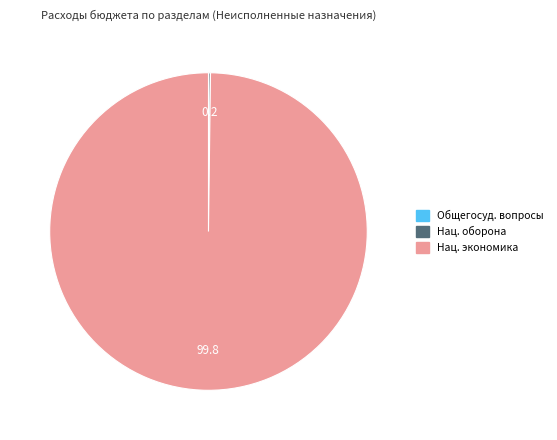

Does any single category account for the majority?

Yes